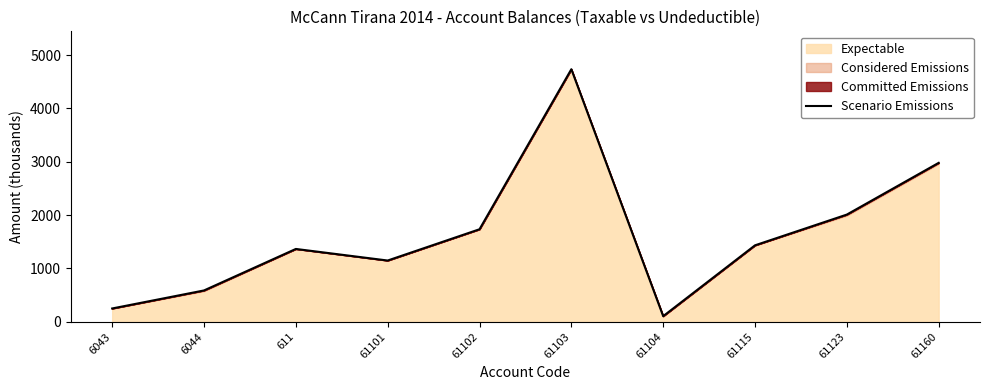

How many points are higher than both their immediate neighbors (excluding endpoints)?

2